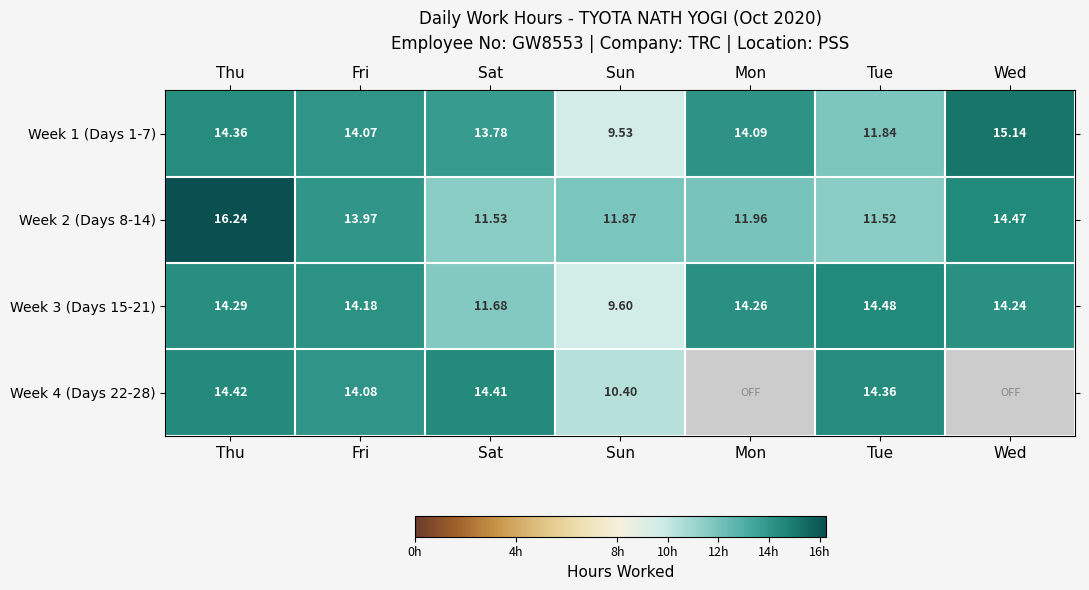

List the labels in order of Week 3 (Days 15-21) value, smallest first.

Sun, Sat, Fri, Wed, Mon, Thu, Tue